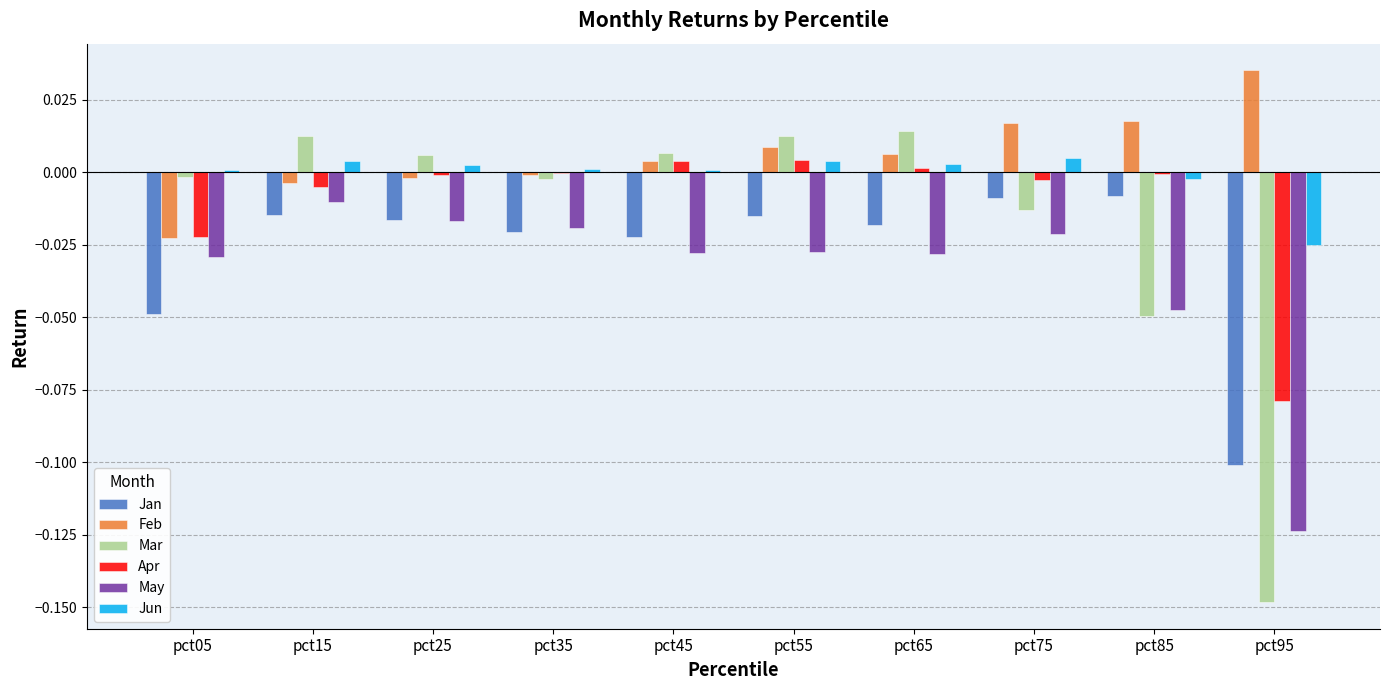

How many groups of bars are there?

10